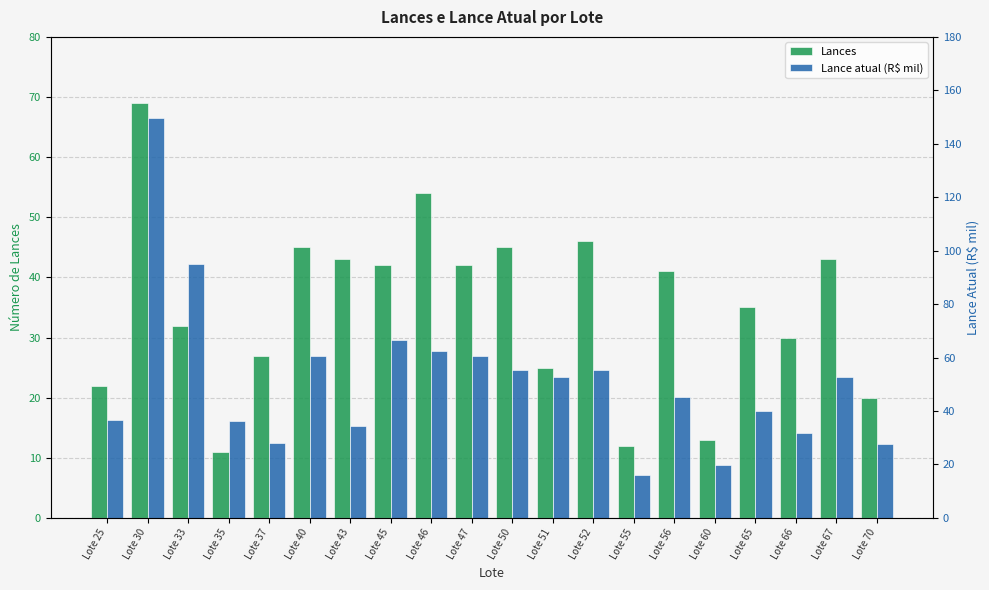

What is the maximum value for Lances?

69.0